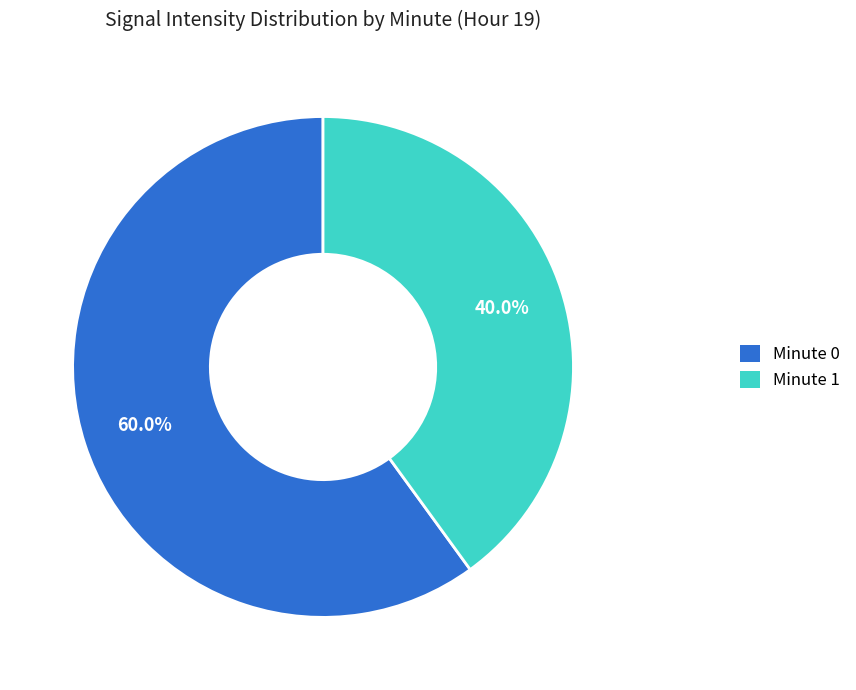

Rank the categories by value from lowest to highest.

Minute 1, Minute 0